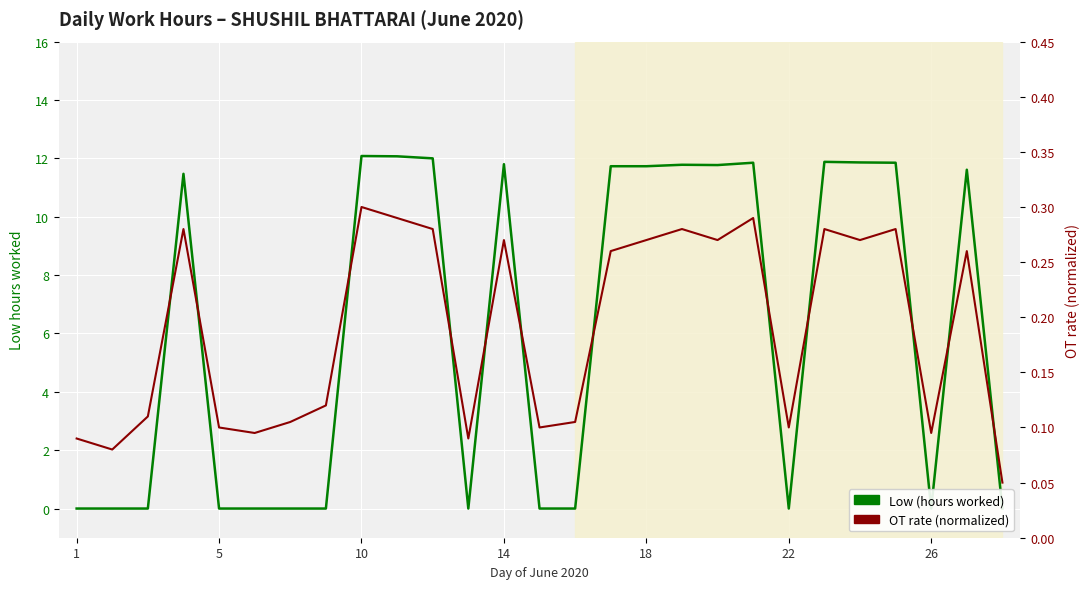

What is the value of the OT rate (normalized) point at the 17th from the left?

0.3